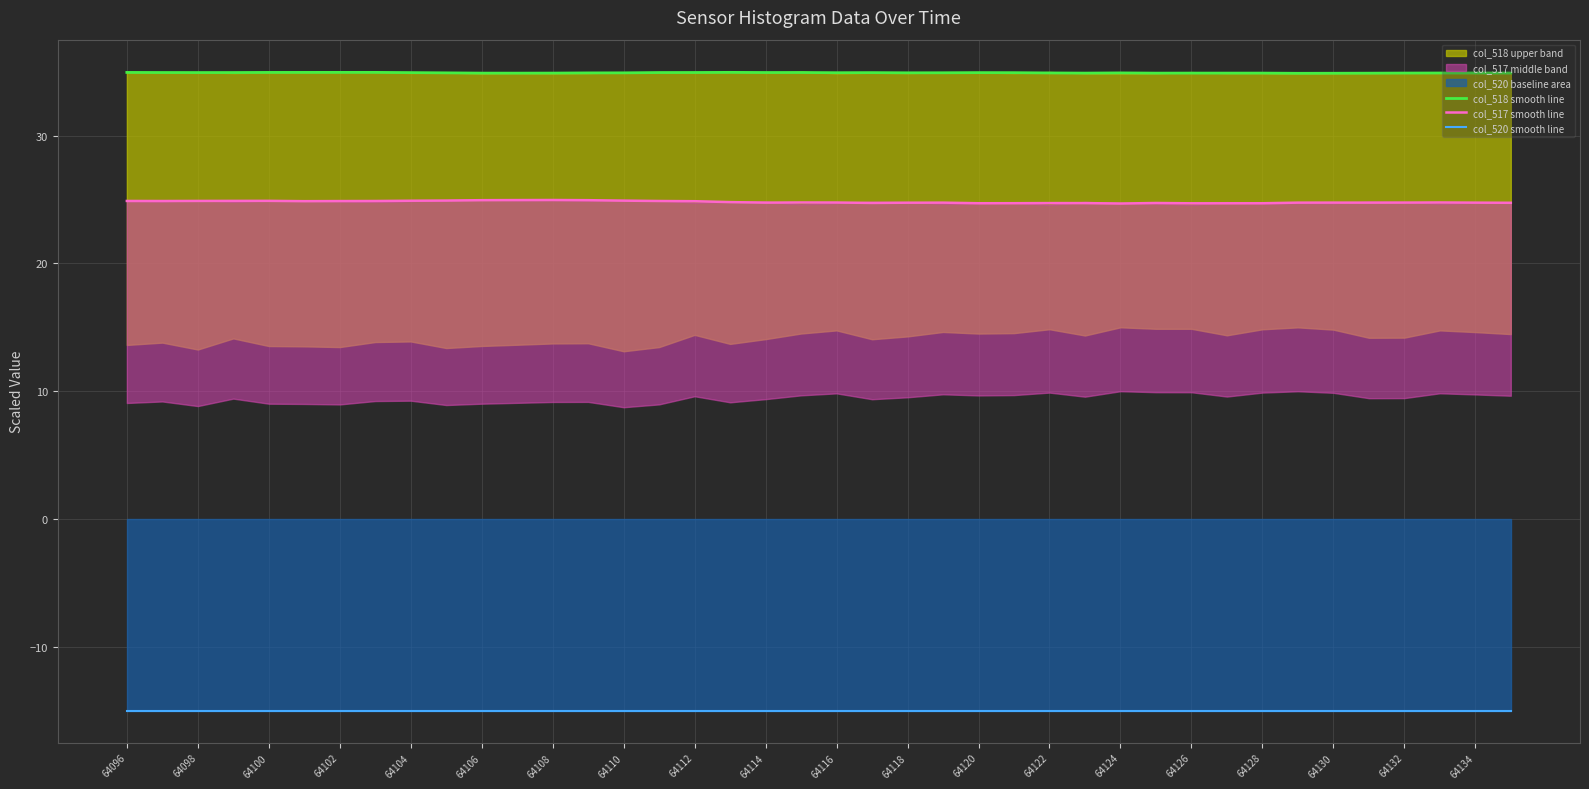

Reading left to right, transcribe all the data shown in this chart.

col_518 smooth line: 34.9	34.9	34.9	34.9	34.9	34.9	34.9	34.9	34.9	34.9	34.9	34.9	34.9	34.9	34.9	34.9	34.9	34.9	34.9	34.9	34.9	34.9	34.9	34.9	34.9	34.9	34.9	34.9	34.9	34.9	34.9	34.9	34.9	34.9	34.9	34.9	34.9	34.9	34.9	34.9
col_517 smooth line: 24.9	24.9	24.9	24.9	24.9	24.9	24.9	24.9	24.9	24.9	24.9	25.0	25.0	24.9	24.9	24.9	24.9	24.8	24.8	24.8	24.8	24.7	24.7	24.8	24.7	24.7	24.7	24.7	24.7	24.7	24.7	24.7	24.7	24.8	24.8	24.8	24.8	24.8	24.8	24.7
col_520 smooth line: -15.0	-15.0	-15.0	-15.0	-15.0	-15.0	-15.0	-15.0	-15.0	-15.0	-15.0	-15.0	-15.0	-15.0	-15.0	-15.0	-15.0	-15.0	-15.0	-15.0	-15.0	-15.0	-15.0	-15.0	-15.0	-15.0	-15.0	-15.0	-15.0	-15.0	-15.0	-15.0	-15.0	-15.0	-15.0	-15.0	-15.0	-15.0	-15.0	-15.0